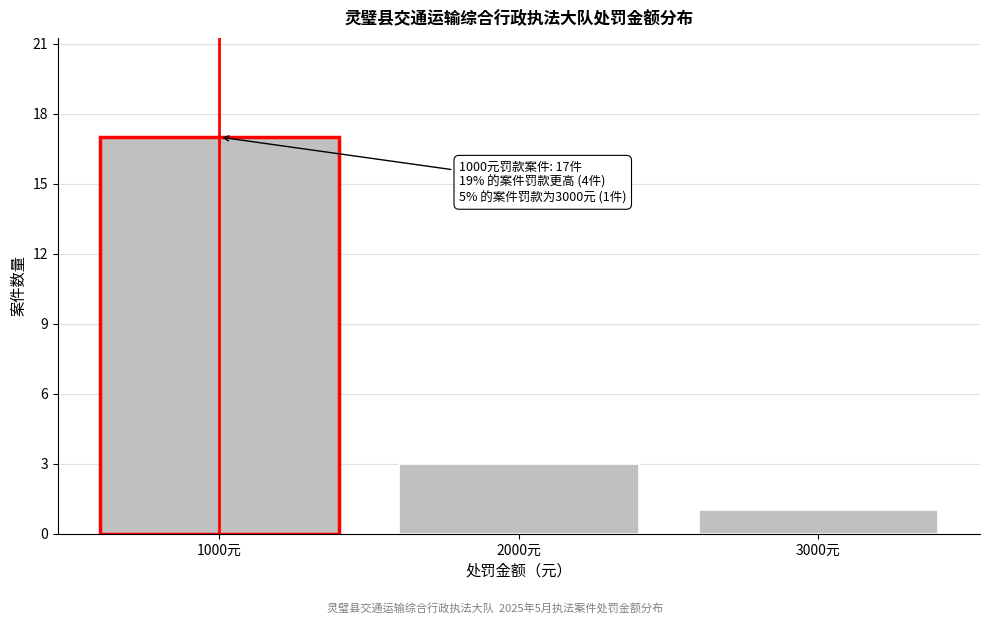

Over which range of the x-axis is the bar tallest?

500 to 1500